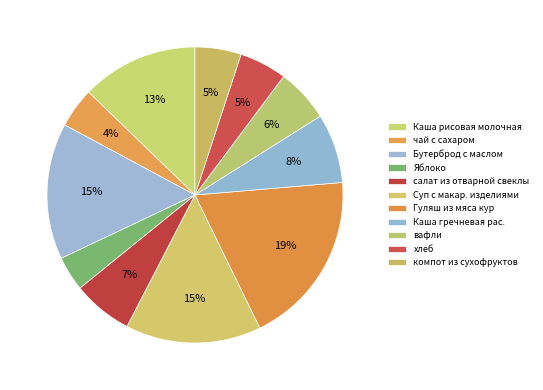

To the nearest percent, what portion does чай с сахаром represent?

4%